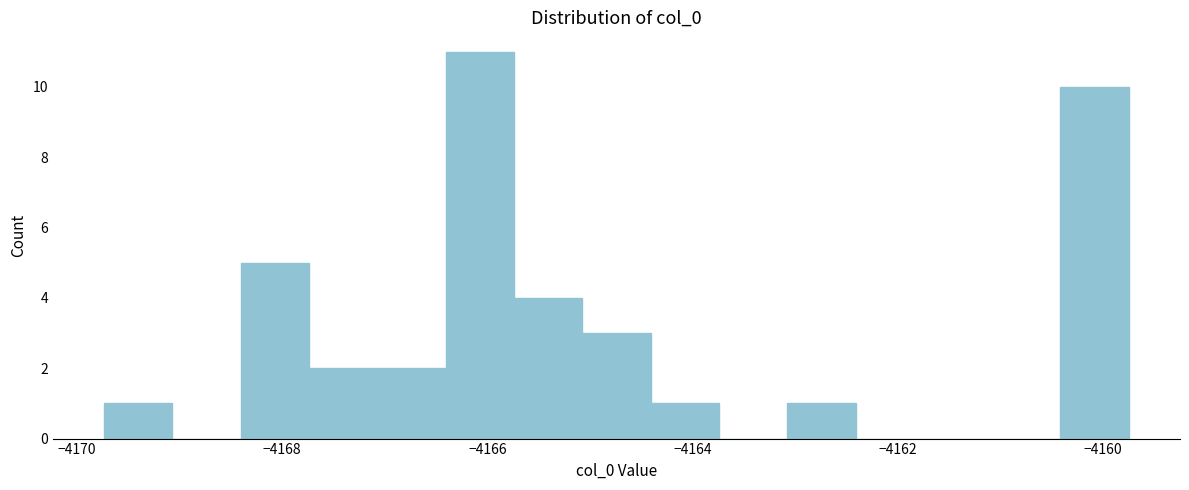

Around what value on the x-axis is the tallest bar? Give the approximate position of its centre, as read against the axis.

-4166.0